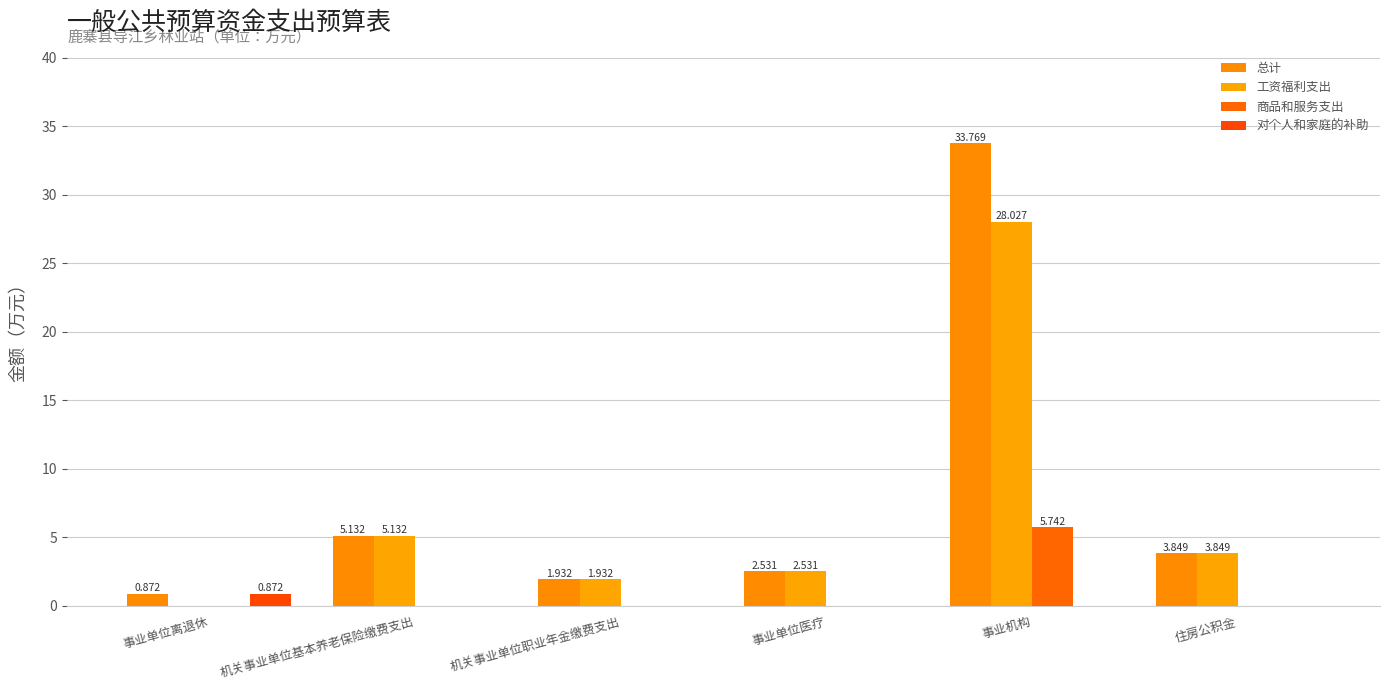

How many series are shown in this chart?

4